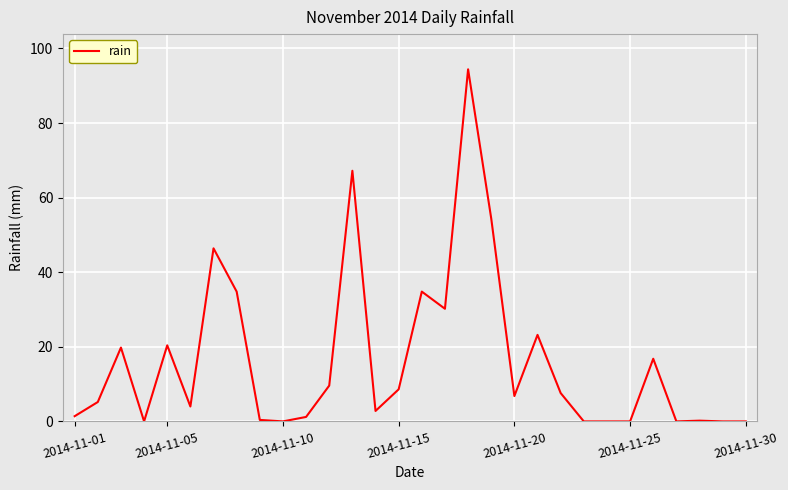

Does the chart have visible grid lines?

Yes